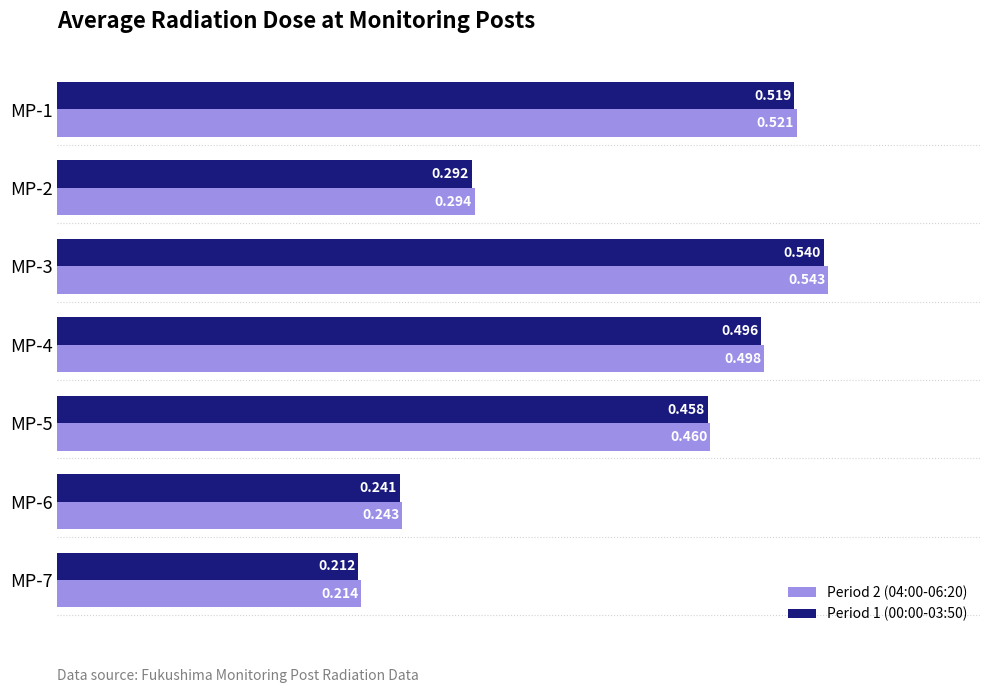

Is the value of Period 2 (04:00-06:20) at MP-3 greater than the value of Period 1 (00:00-03:50) at MP-7?

Yes